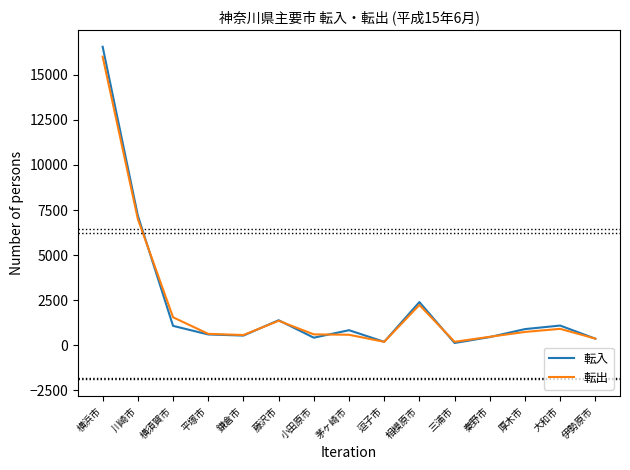

Where is 転入 nearest to the value 8340?

川崎市